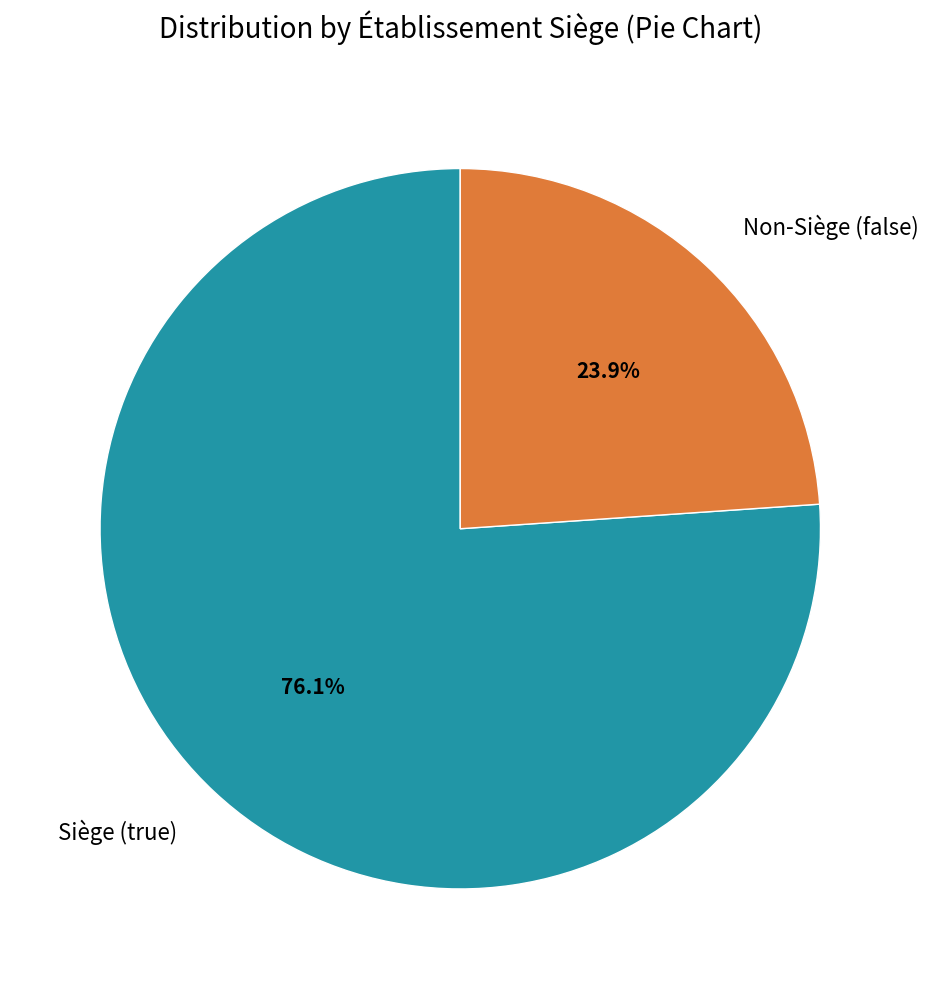

How much of the chart is everything except Siège (true)?

23.9%